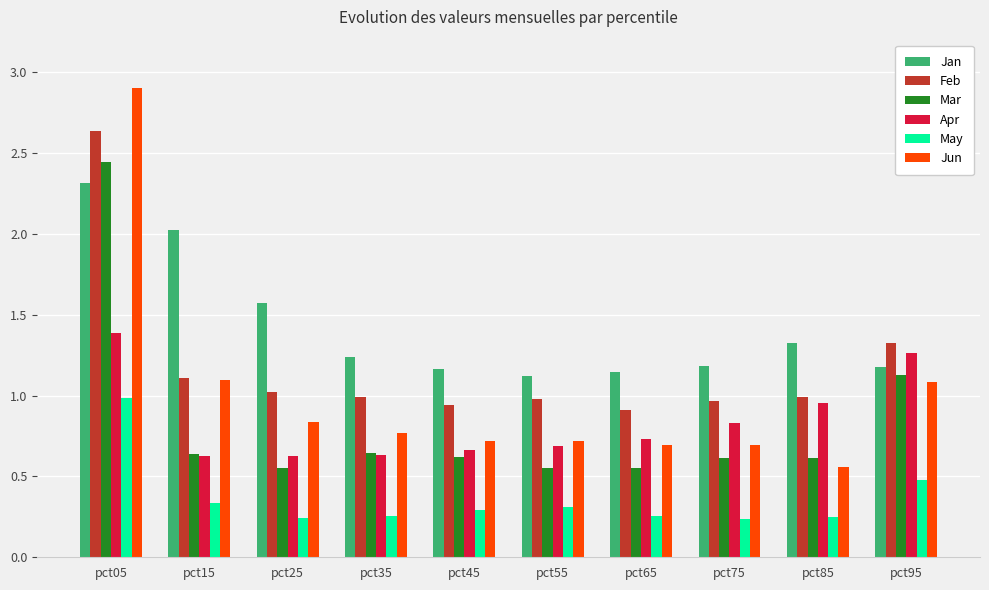

The value of Mar at pct65 is 0.6. True or false?

True